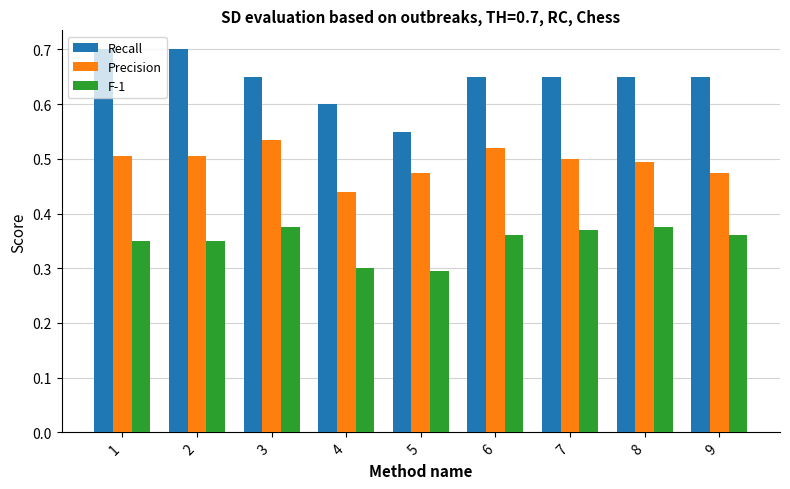

How many F-1 values are between 0 and 1?

9